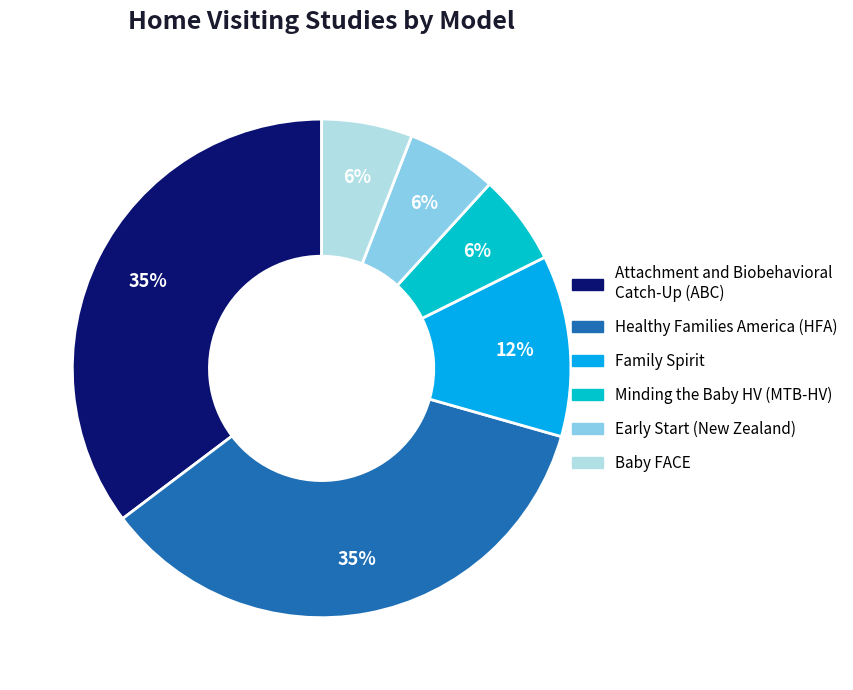

To the nearest percent, what is the average slice percentage?

17%